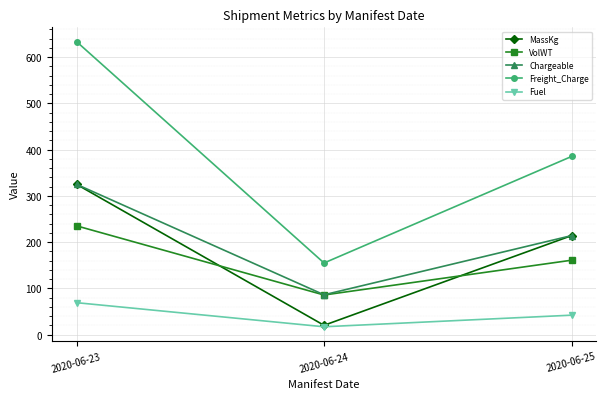

Which series has the largest range (max minus min)?

Freight_Charge